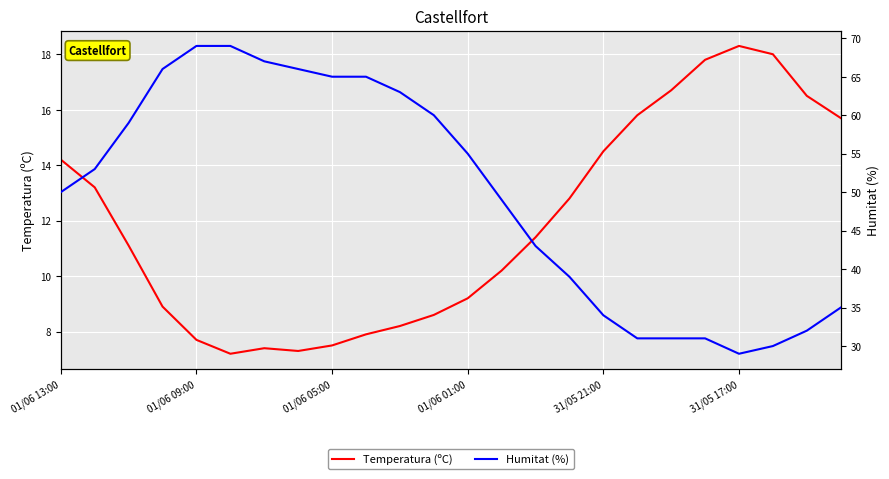

The Temperatura (ºC) series shows 2.4 at 01/06 09:00. True or false?

False